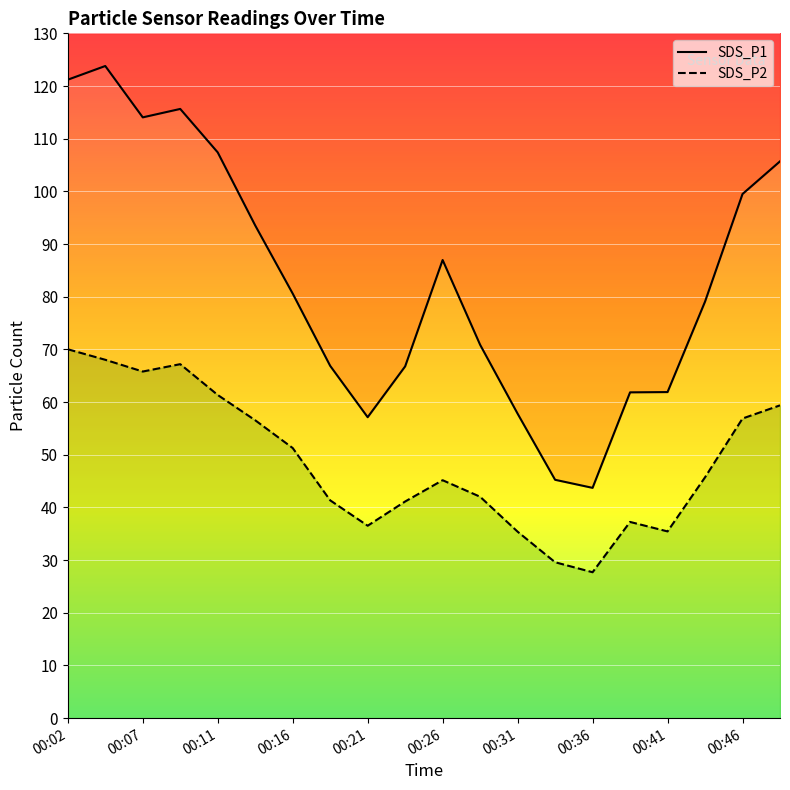

Where is SDS_P2 nearest to the value 48?

00:43